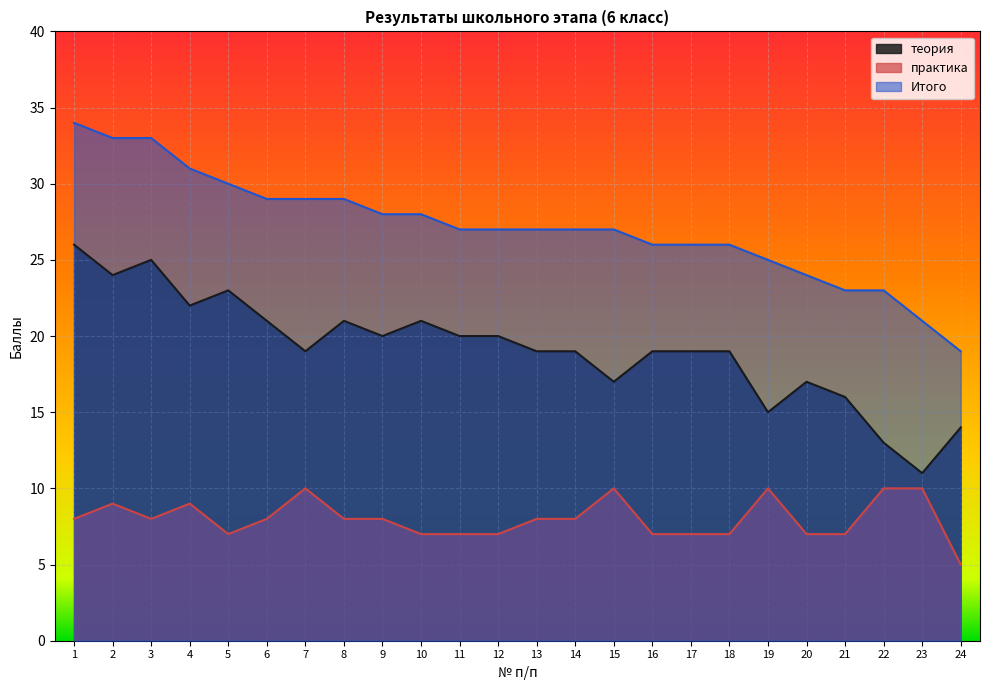

Which series changed the most between 14 and 20?

Итого